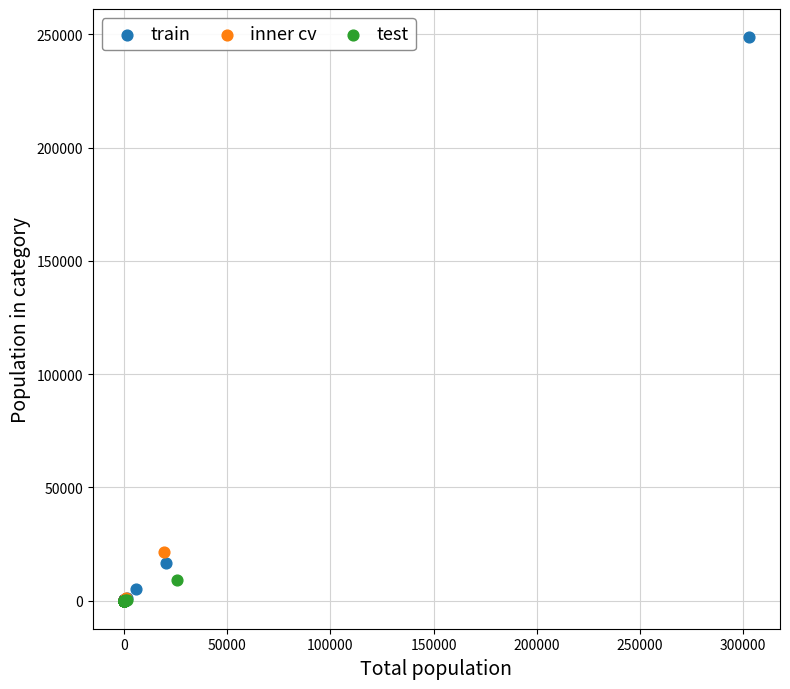

Which series has the widest spread of Y values?

train